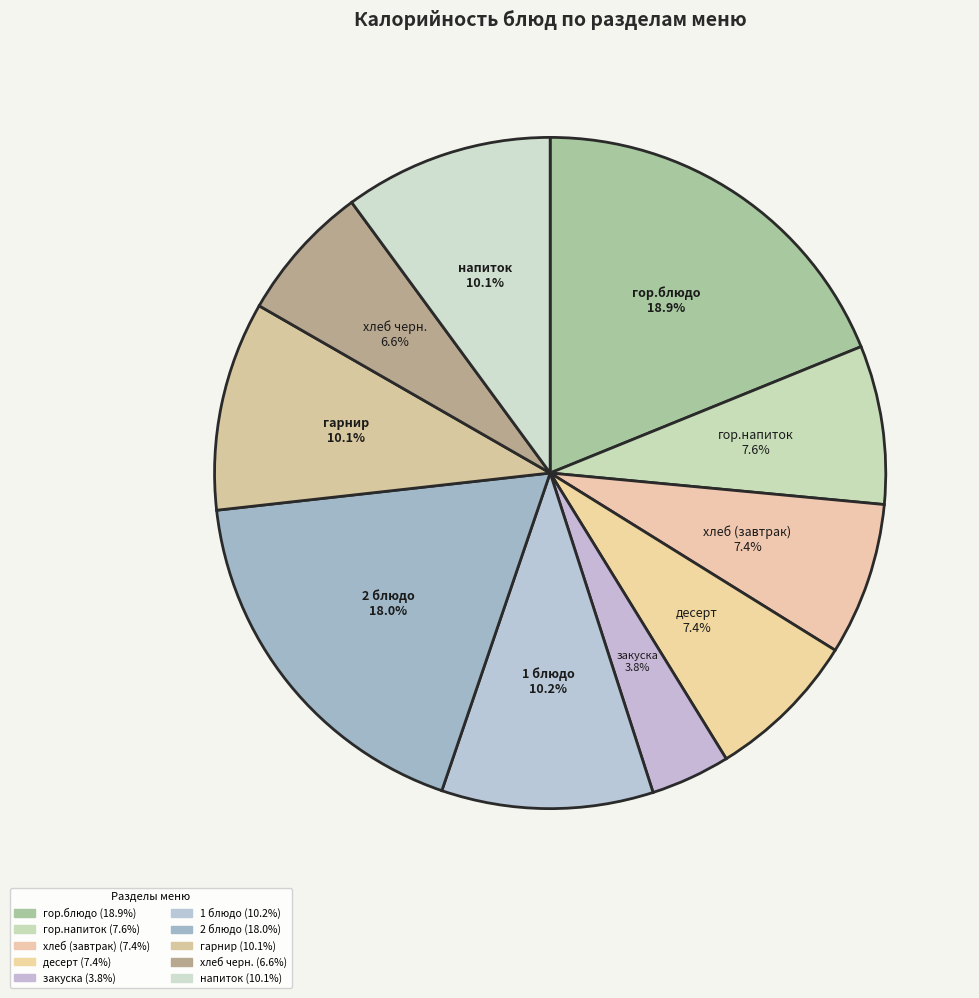

The хлеб черн. slice represents 18% of the pie. True or false?

False